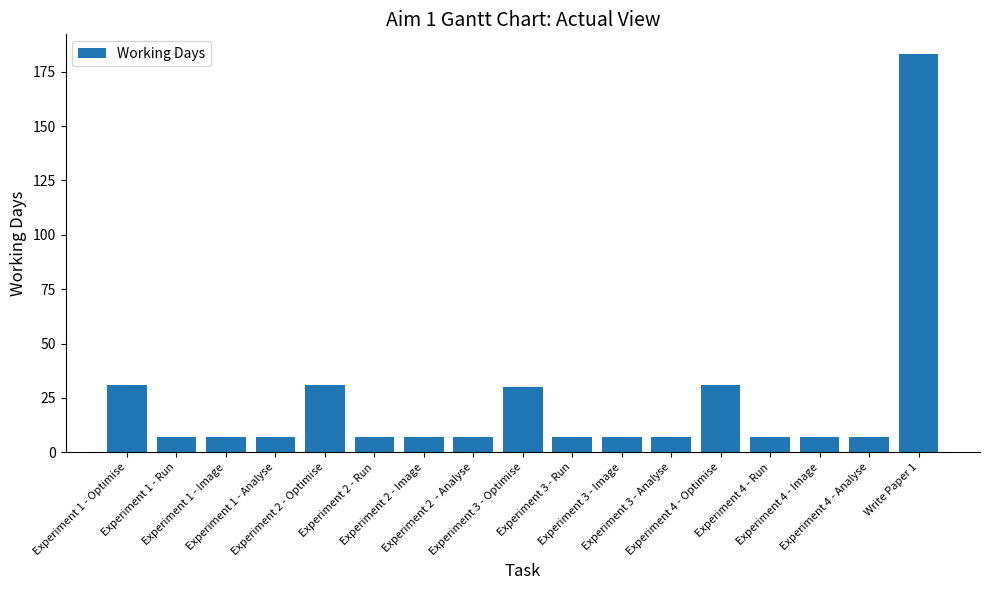

What is the sum of the values at Write Paper 1 and Experiment 3 - Run?

190